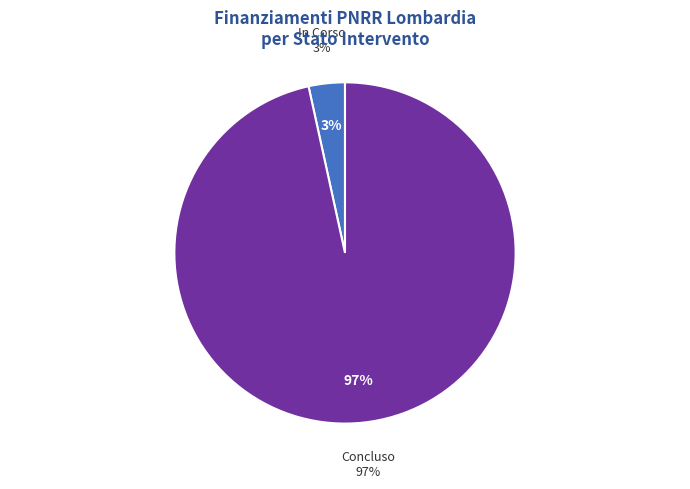

How many slices are in this pie chart?

2